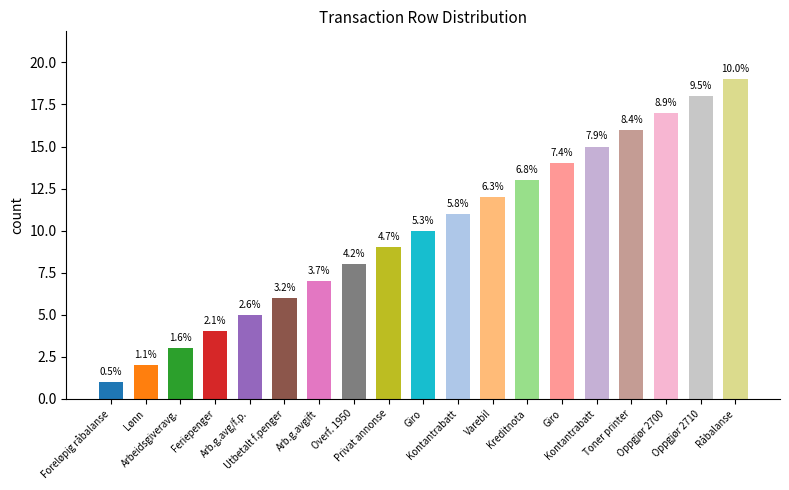

Which category has the lowest value across all series?

Foreløpig råbalanse